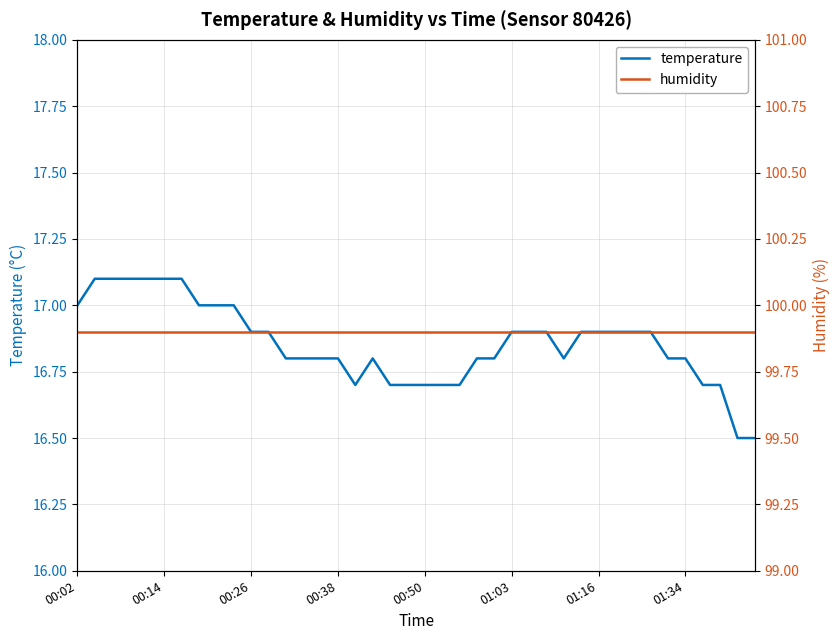

What is the difference between the second highest and second lowest values in the temperature series?

0.6